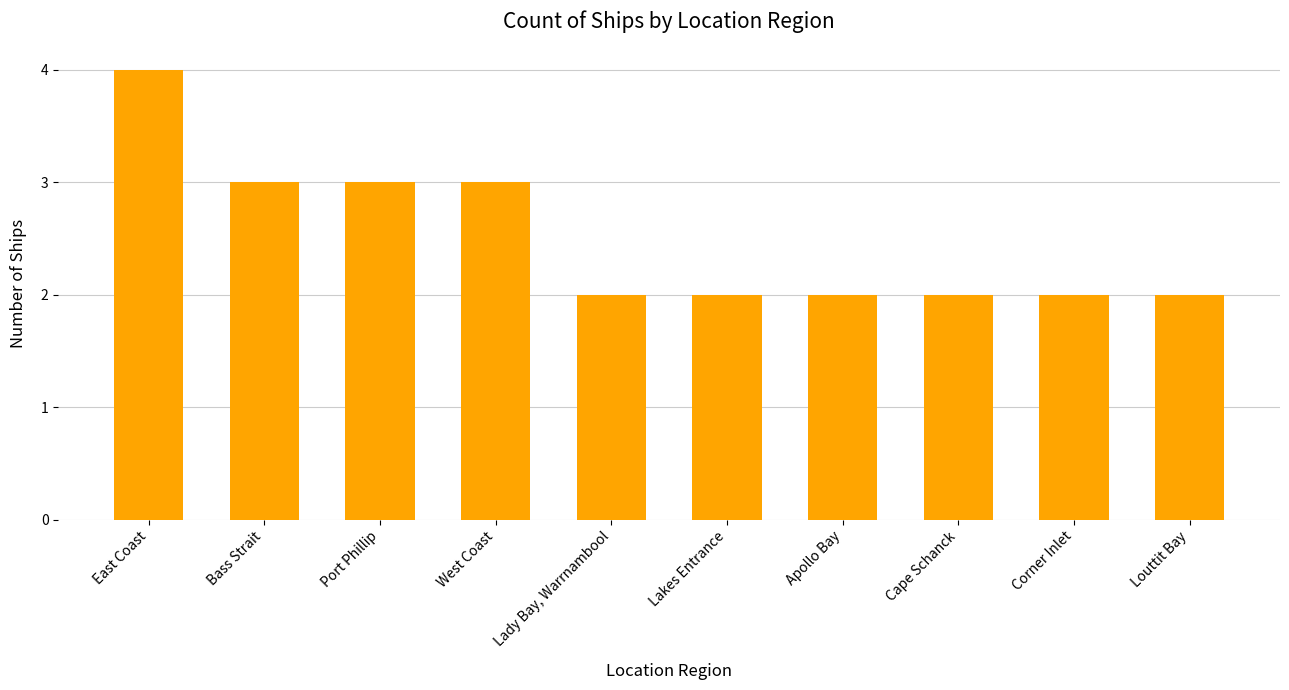

The chart shows a value of 2 at Apollo Bay. True or false?

True